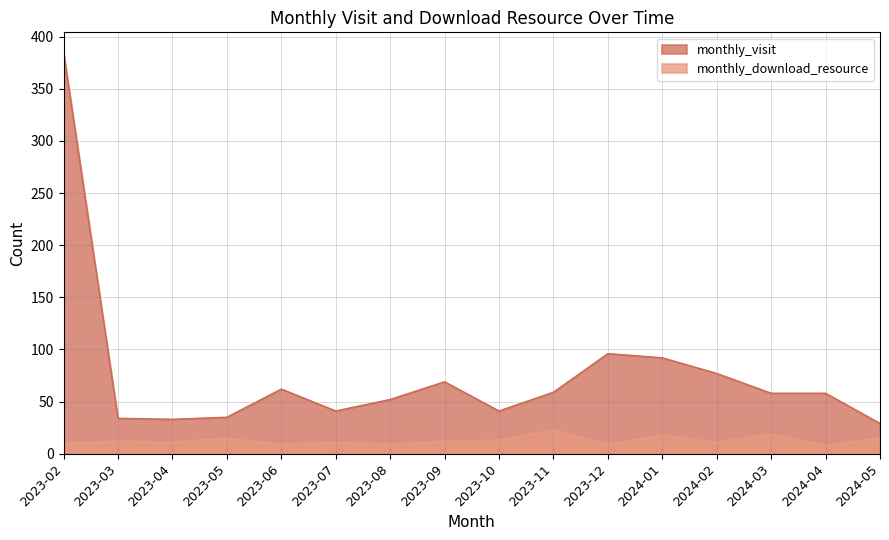

The value of monthly_visit at 2023-02 is 206. True or false?

False